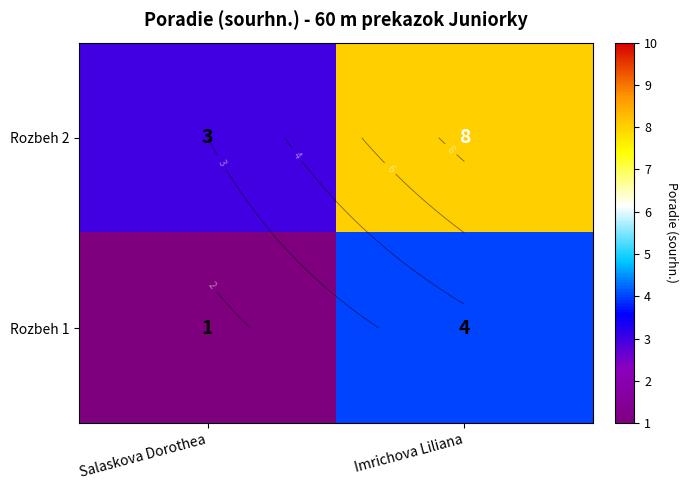

What is the sum of the Rozbeh 1 values at Salaskova Dorothea and Imrichova Liliana?

5